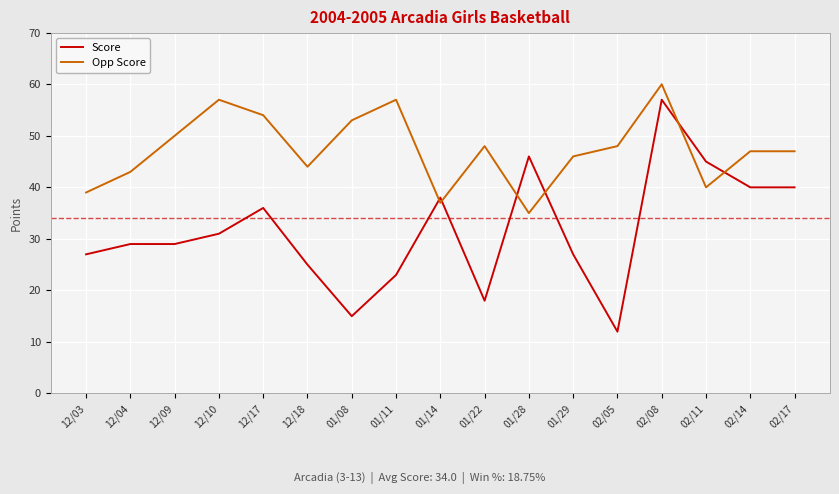

Is the value of Opp Score at 02/11 greater than the value of Score at 12/03?

Yes